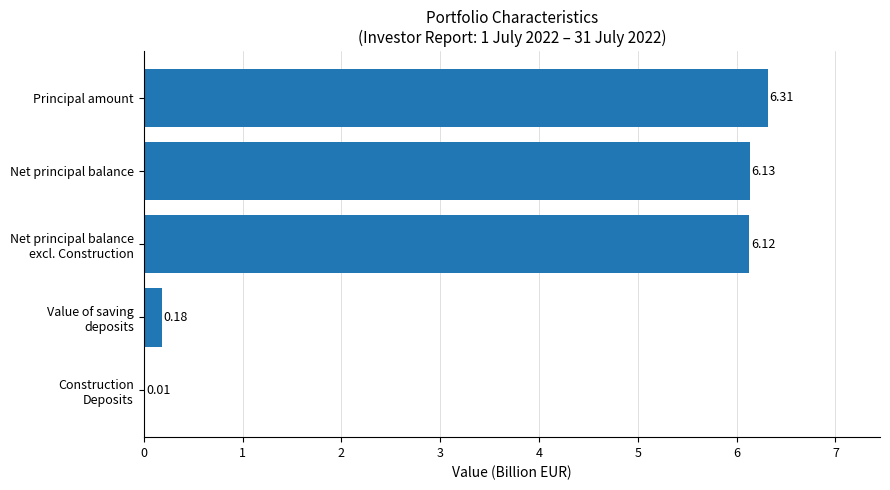

What is the sum of all values?

18.8